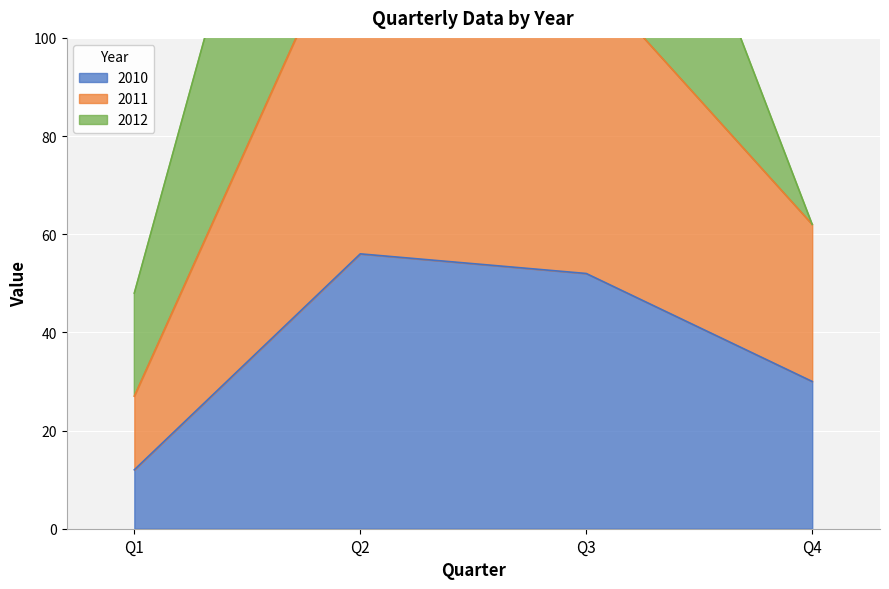

True or false: 2010 and 2011 cross at least once.

False